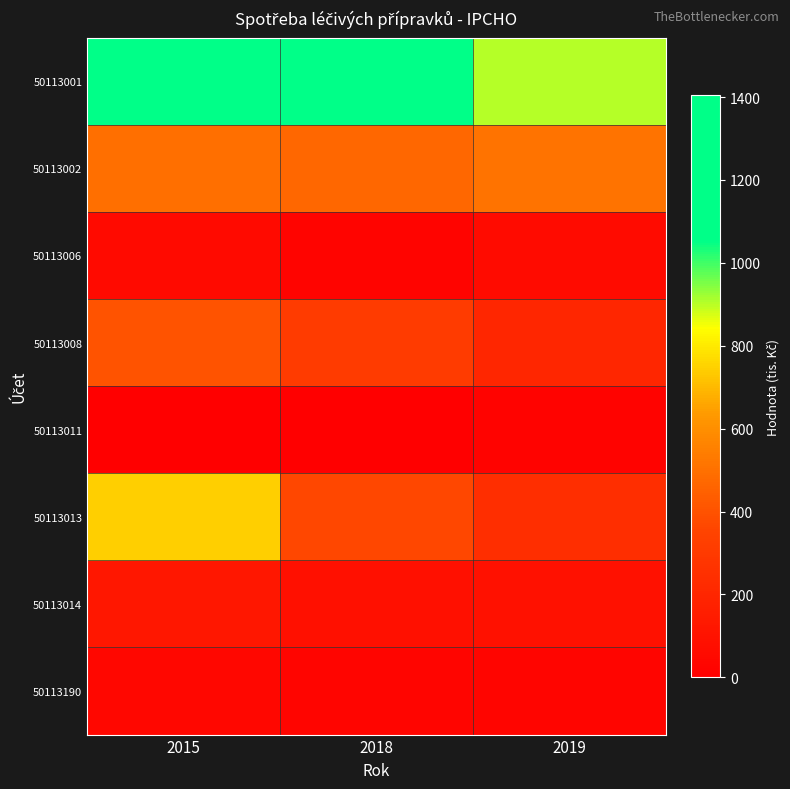

What is the greatest value displayed?

1405.1